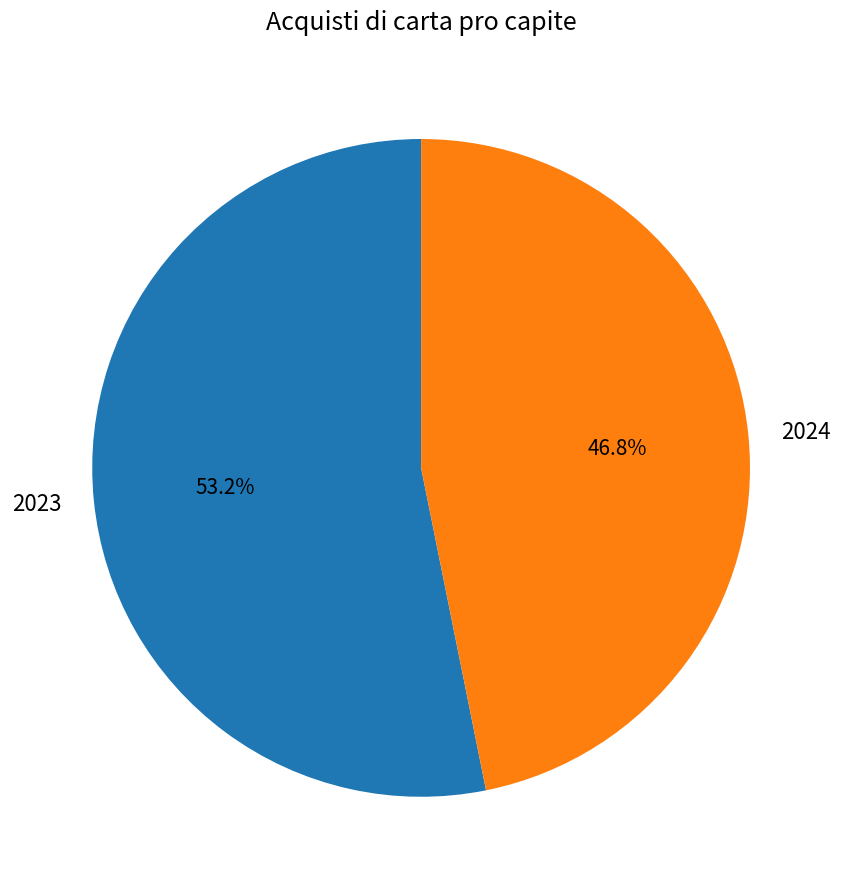

What is the smallest slice in the pie chart?

2024